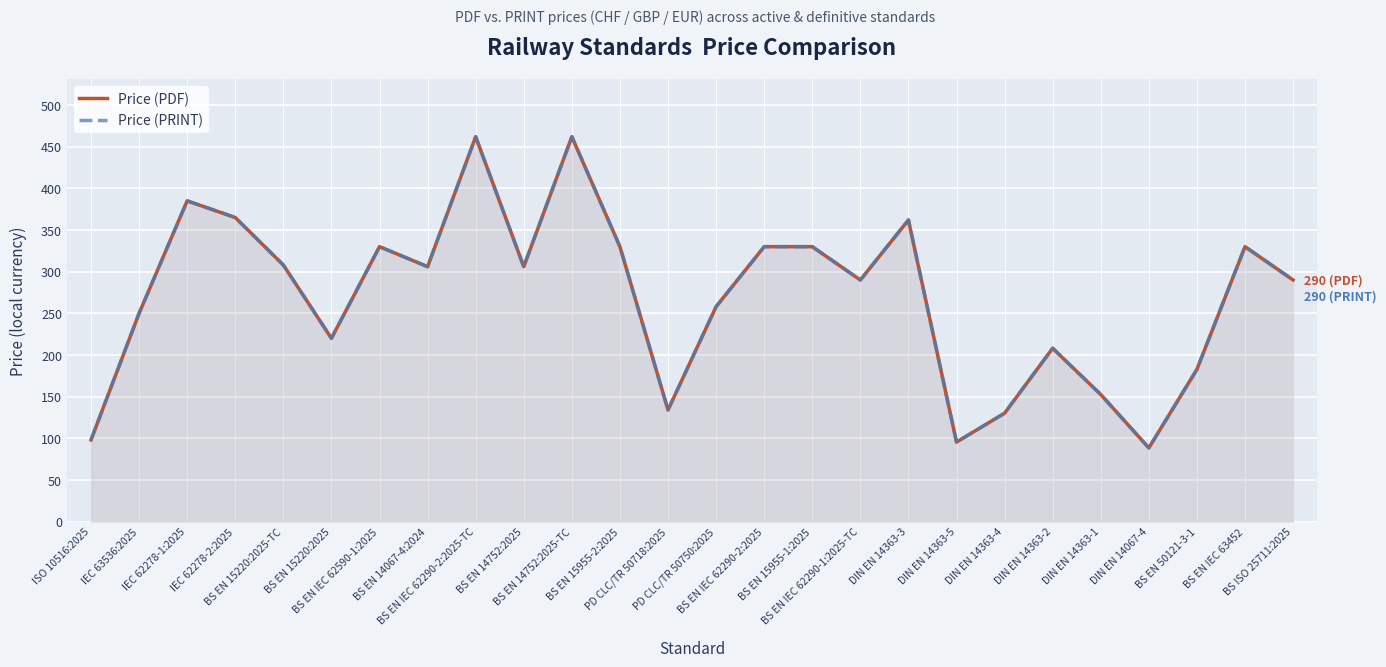

True or false: Price (PDF) has a value of 98.0 at ISO 10516:2025.

True